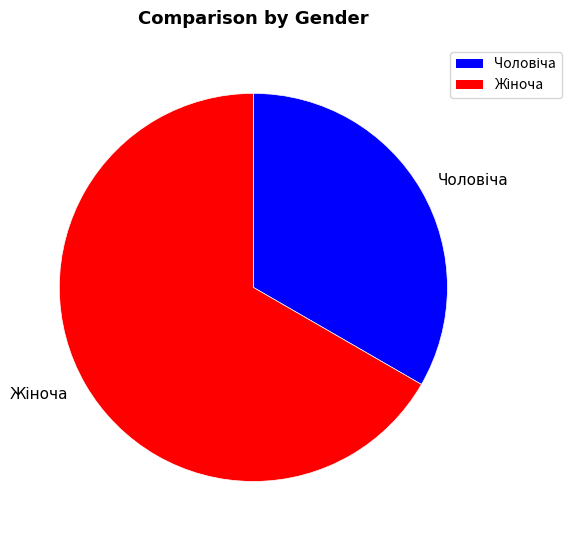

What is the total percentage of Жіноча and Чоловіча?

100.0%